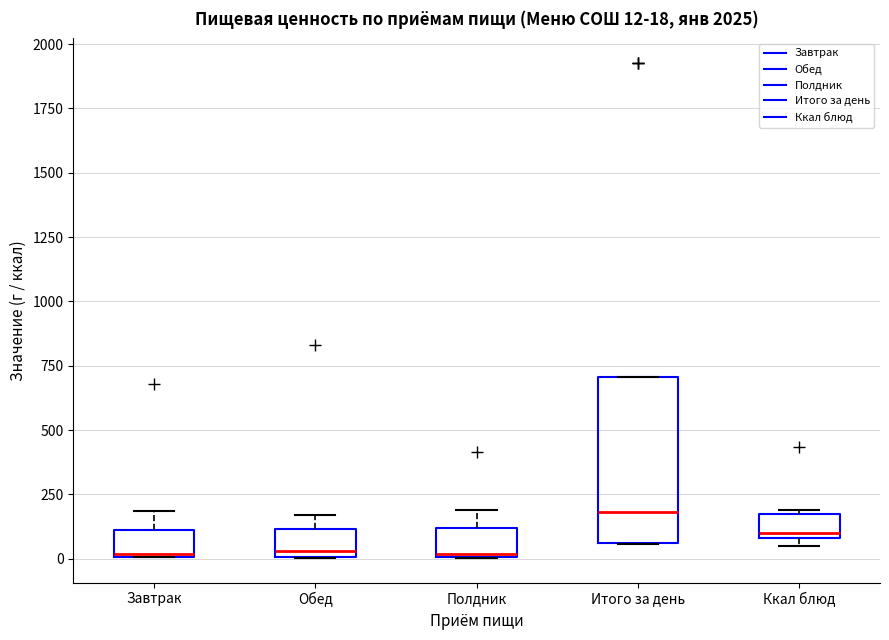

Which box's median line is the highest?

Итого за день